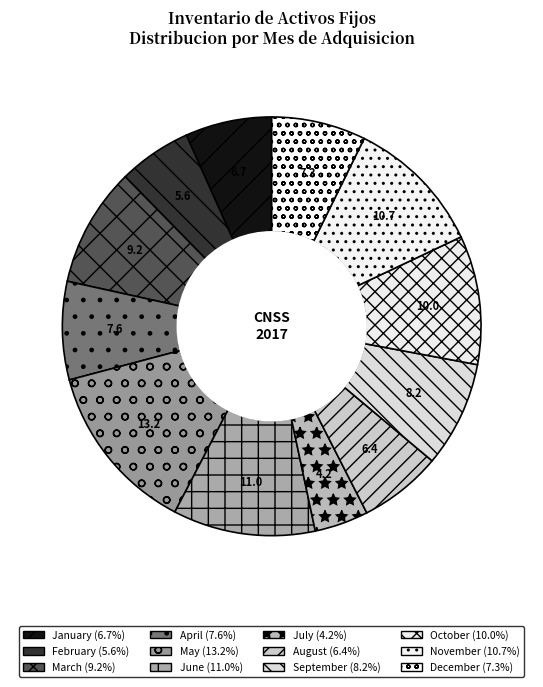

To the nearest percent, what is the average slice percentage?

8%